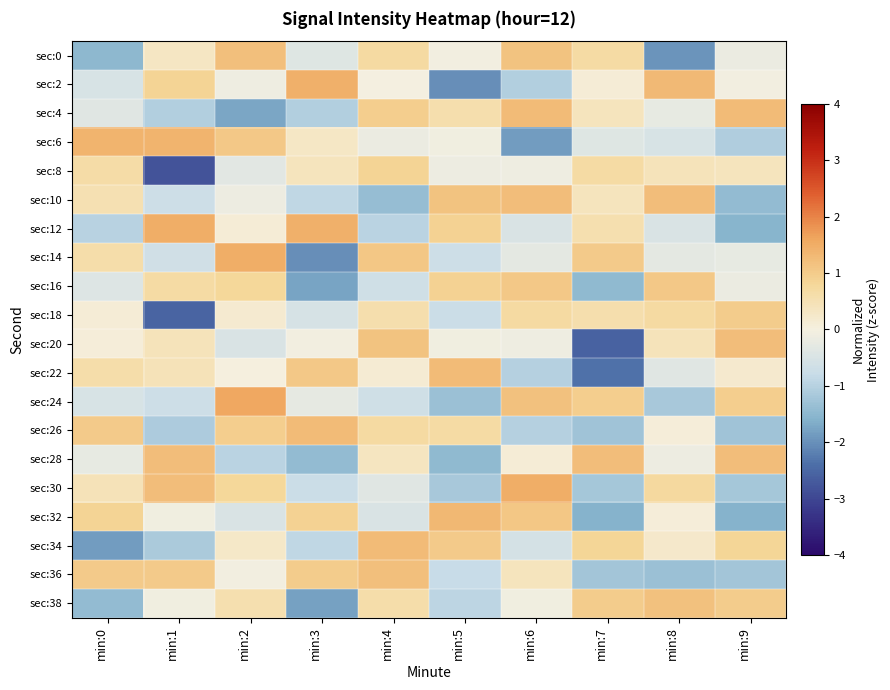

Which category has the lowest value across all series?

min:1